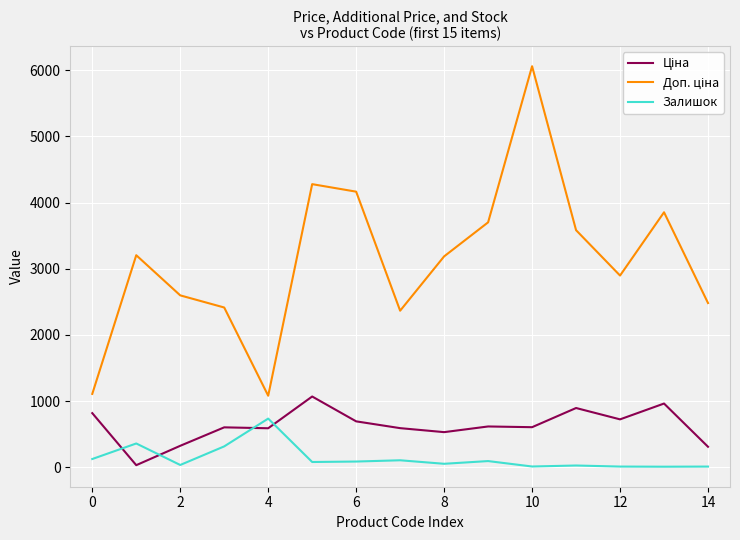

What is the highest value of the Залишок series?

736.0